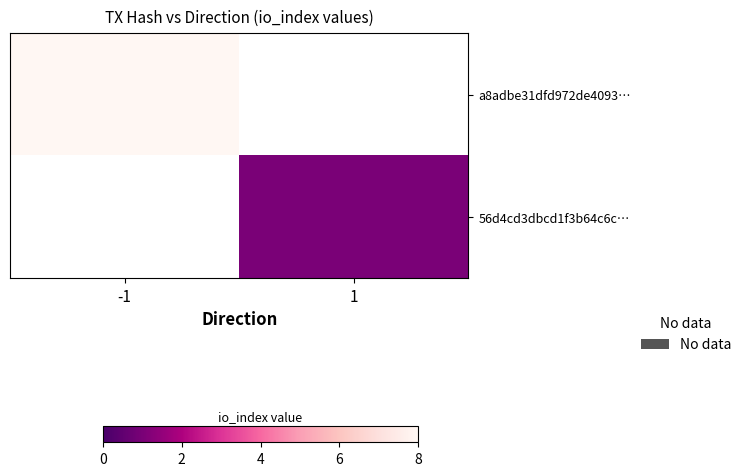

Count the number of categories in the chart.

2